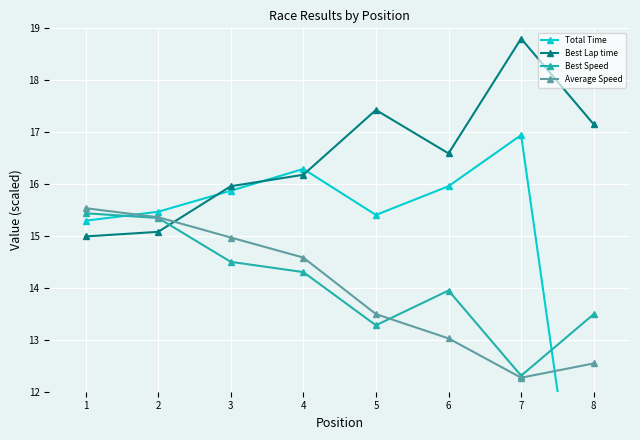

True or false: Best Lap time has more than 0 interior local peaks.

True